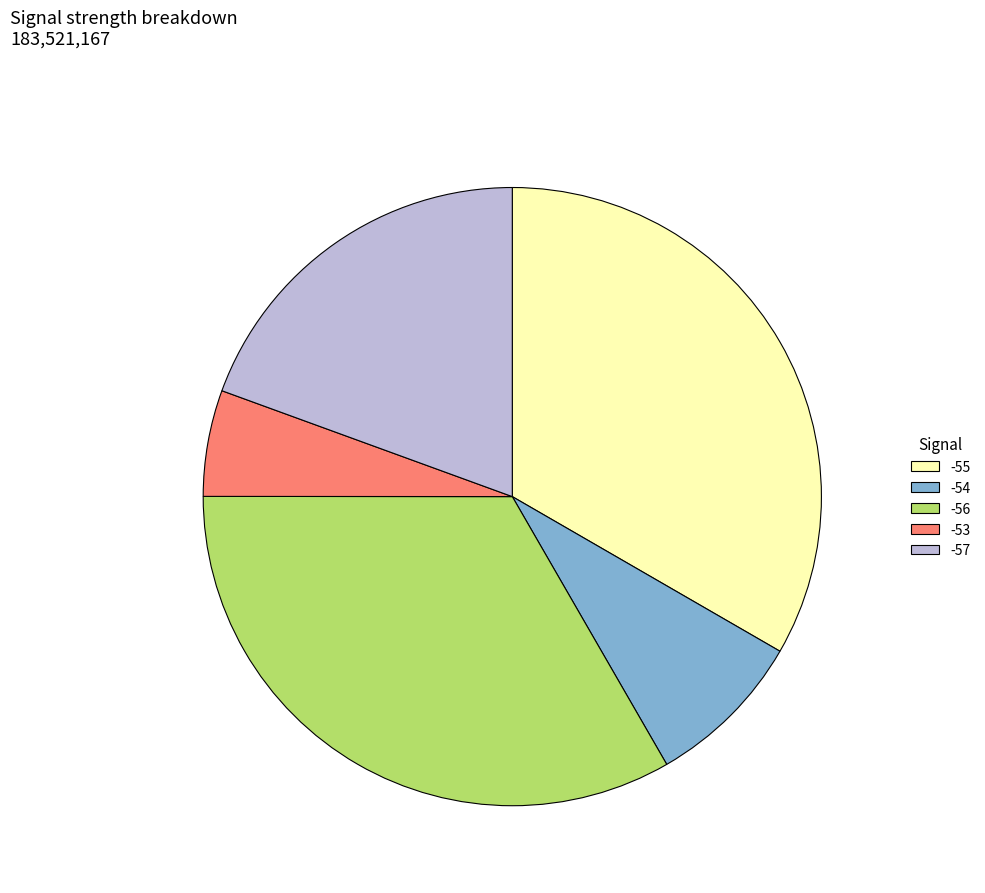

Does any single category account for the majority?

No